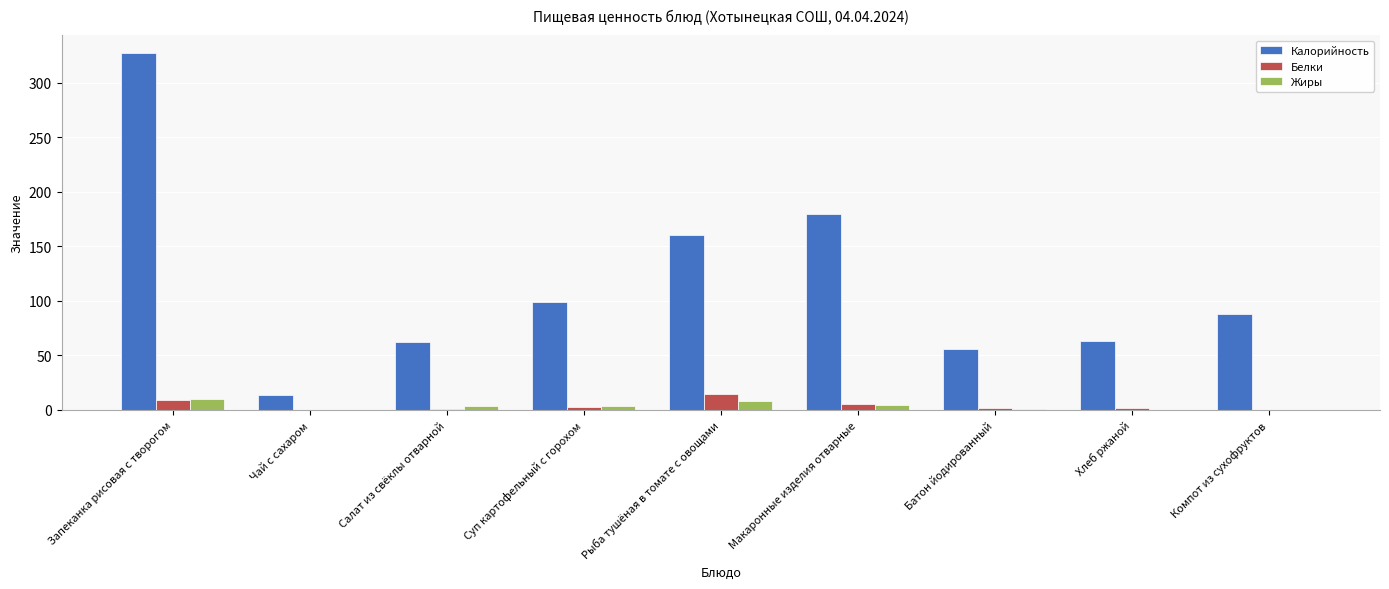

True or false: Белки has a value of 9.1 at Запеканка рисовая с творогом.

True